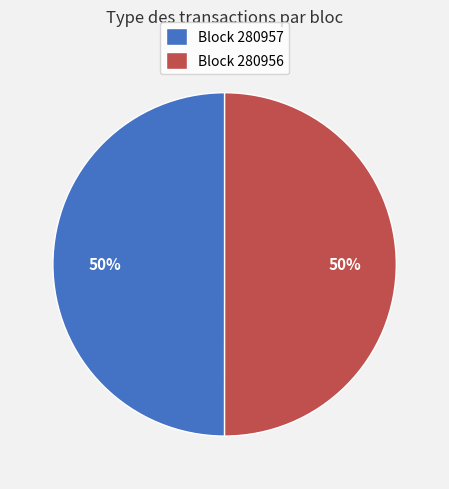

How many segments does this pie chart have?

2